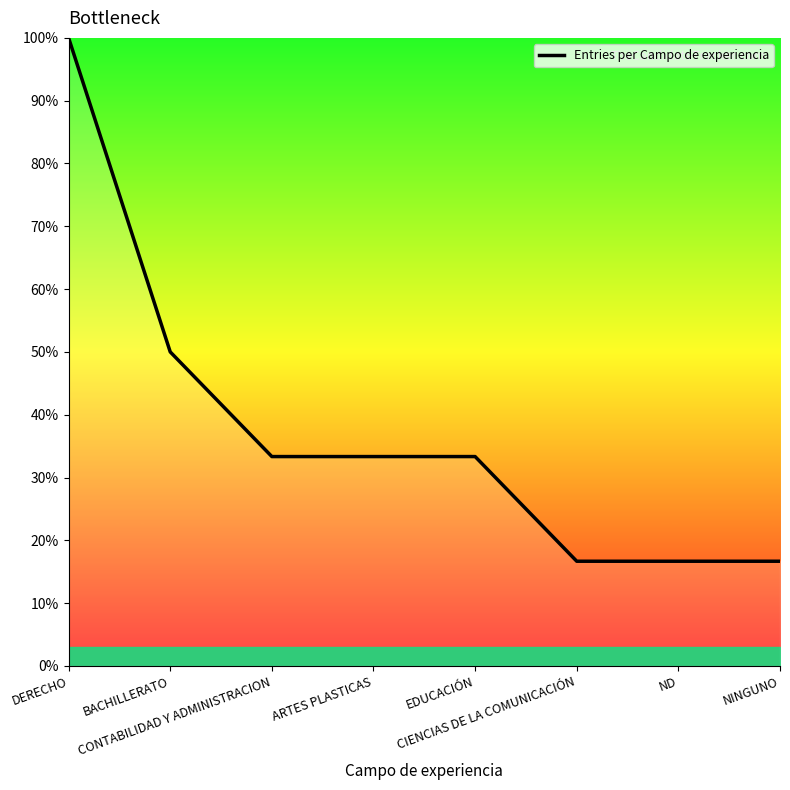

What is the greatest value displayed?

100.0